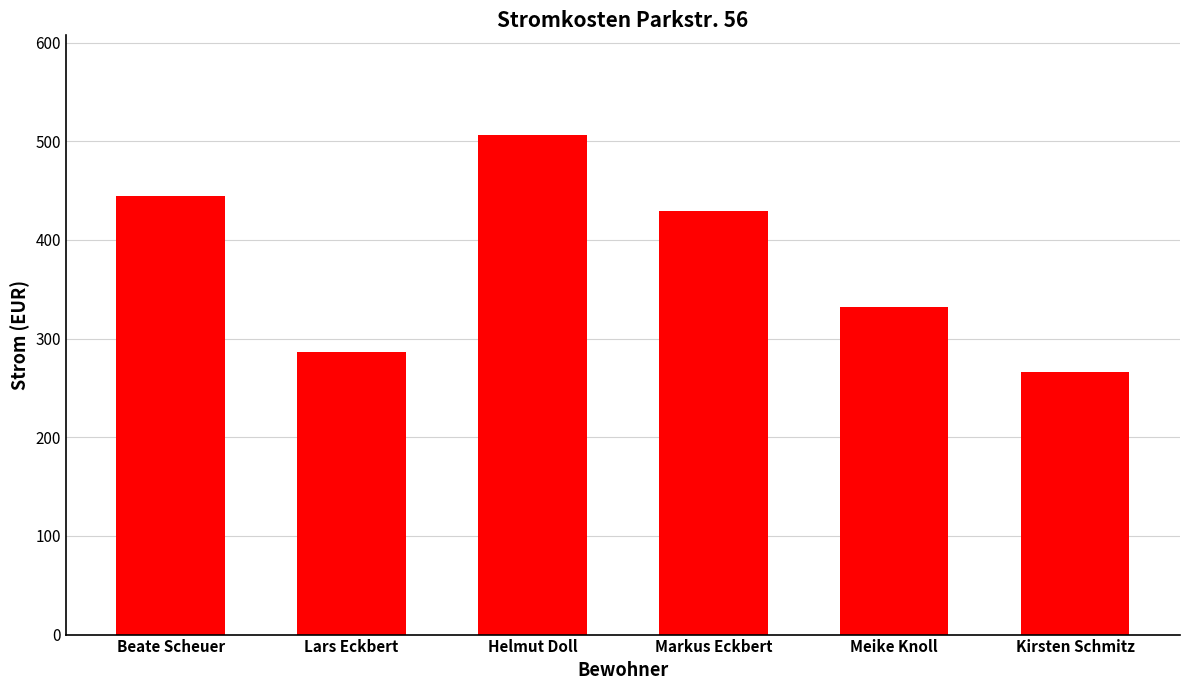

What is the average value?

377.5